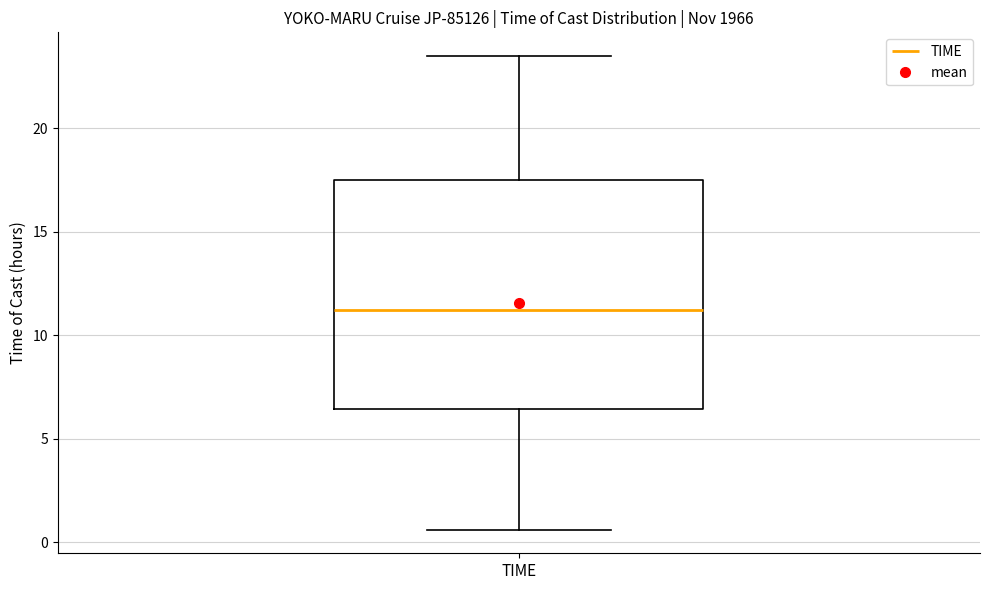

Where is the lower edge of the box for TIME on the y-axis? The values are not printed on the chart, so give them approximately, as read against the axis.

6.5